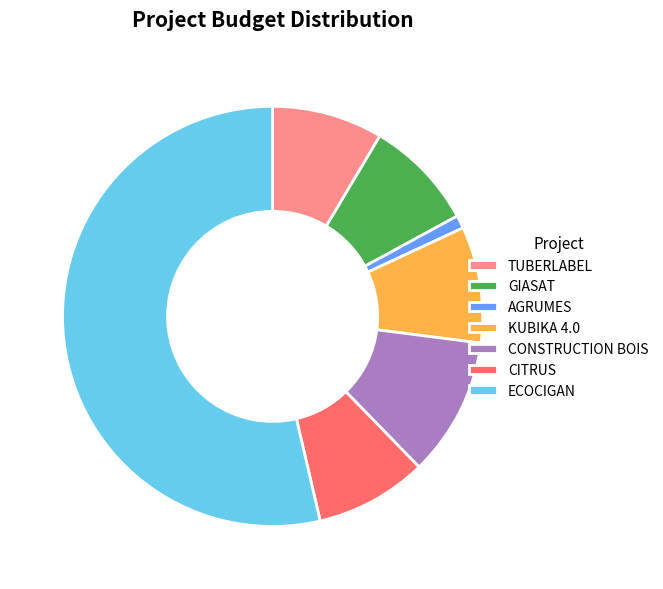

True or false: TUBERLABEL accounts for 9% of the total.

True